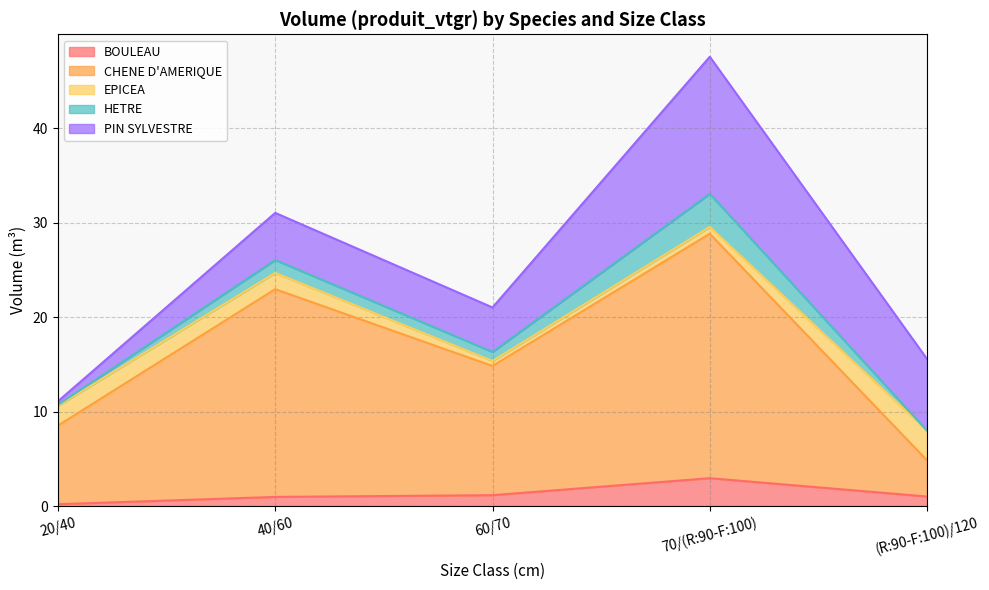

What position from the left is (R:90-F:100)/120?

5